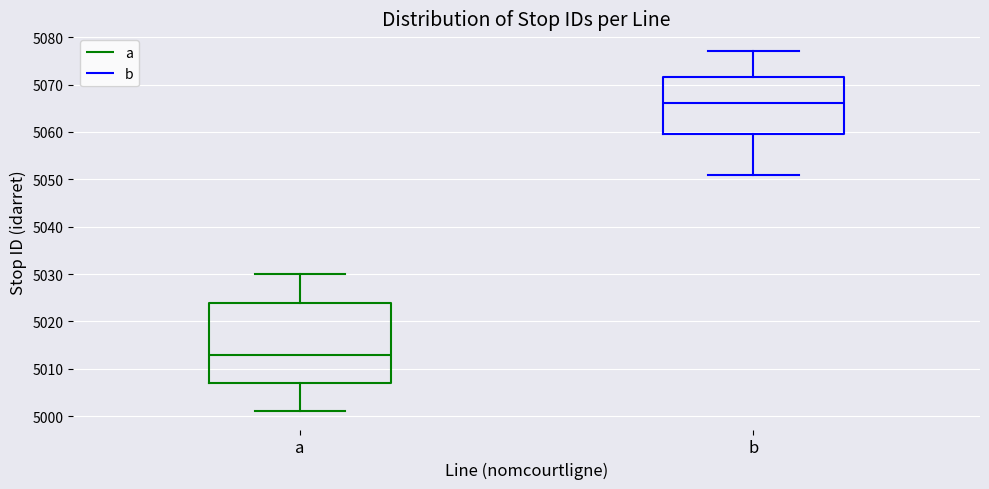

Reading left to right, read every box against the y-axis: the position of its median line, the range the box covers, and the ends of its whiskers. The values are not printed on the chart, so give them approximately, as read against the axis.

a: median 5013, box 5007 to 5024, whiskers 5001 to 5030
b: median 5066, box 5060 to 5072, whiskers 5051 to 5077